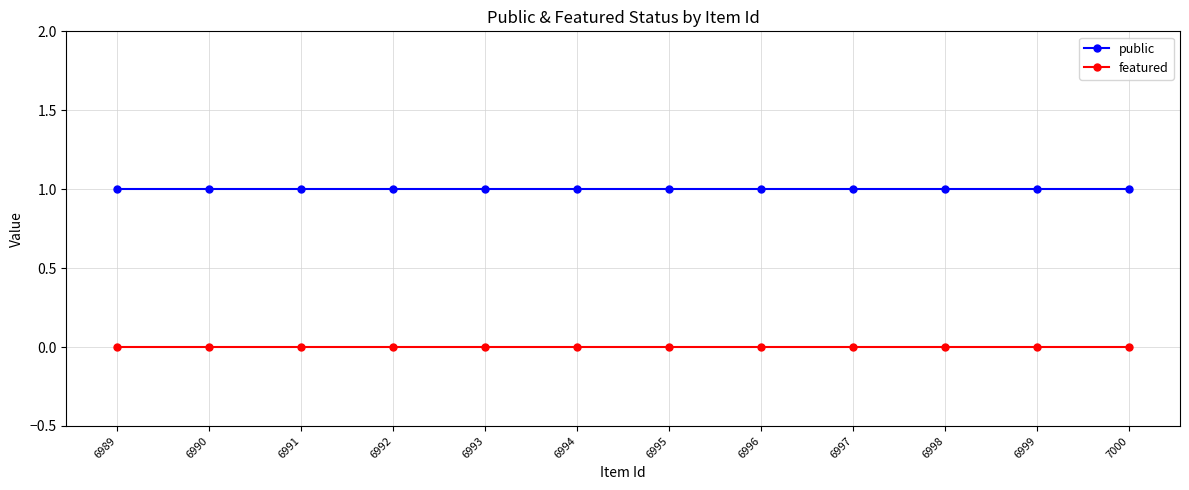

True or false: featured has a value of 0 at 6989.

True